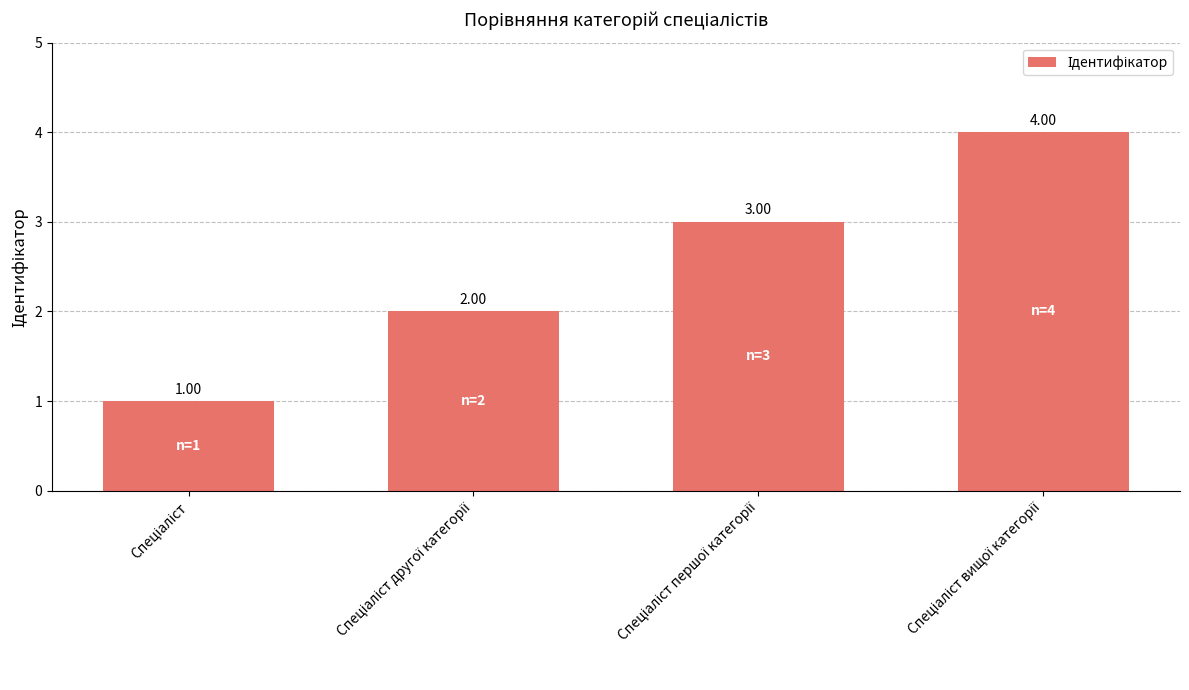

What is the sum of all values?

10